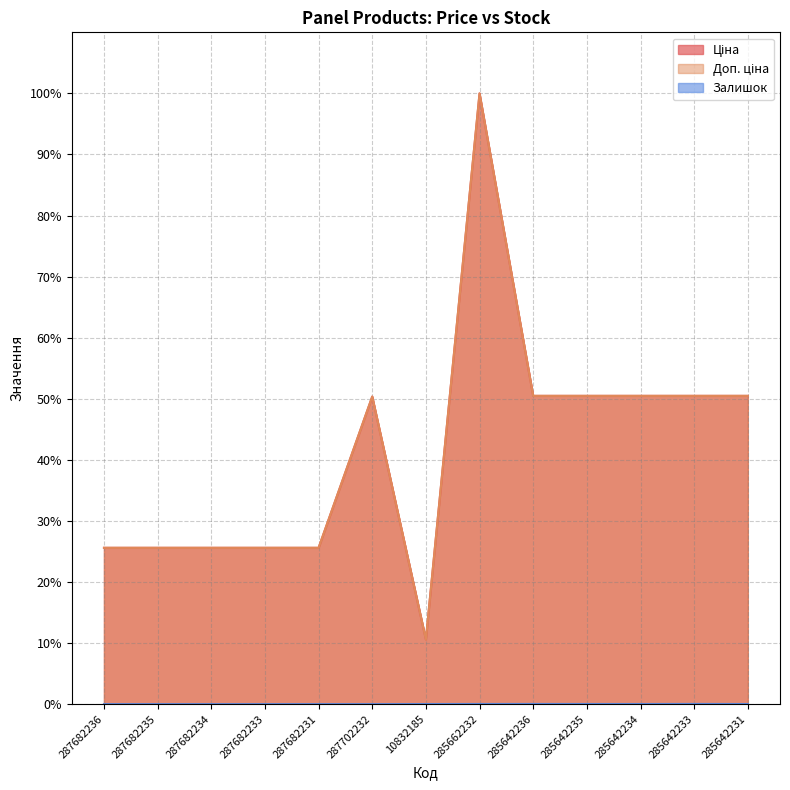

What position from the left is 287682235?

2